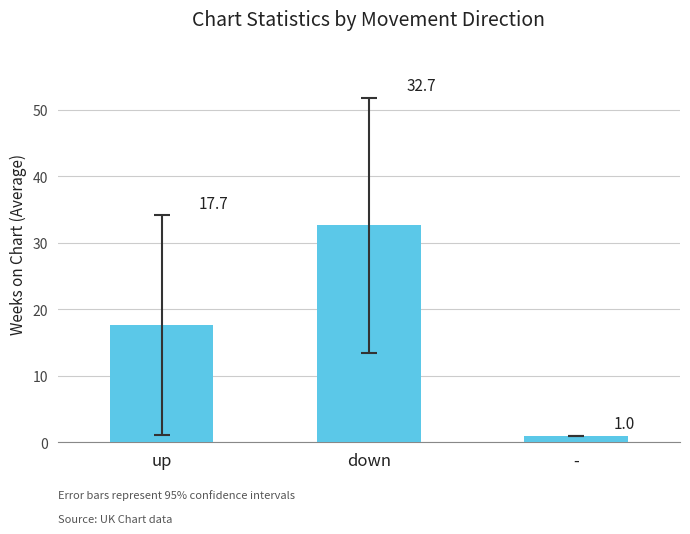

What is the difference between the maximum and second lowest values?

15.0